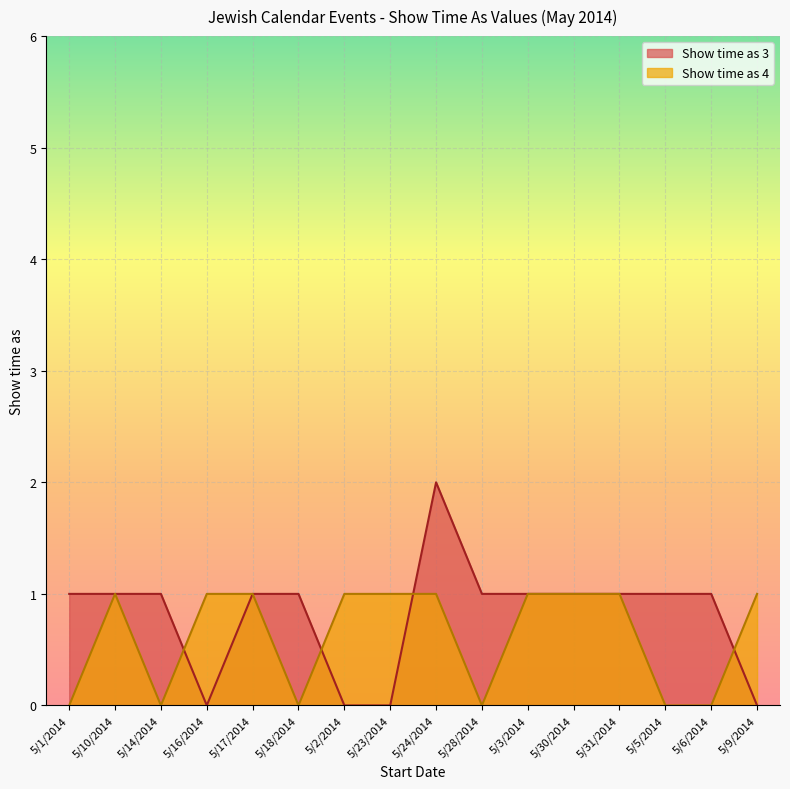

How many lines are shown in the chart?

2